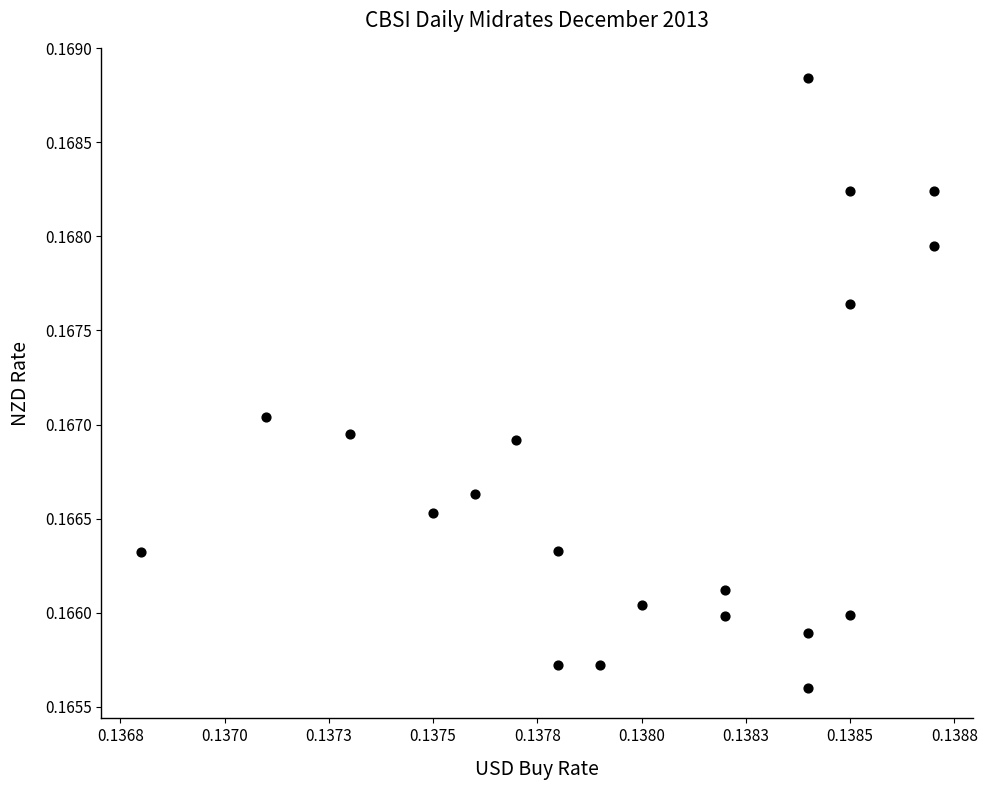

Count the number of points in this scatter plot.

20